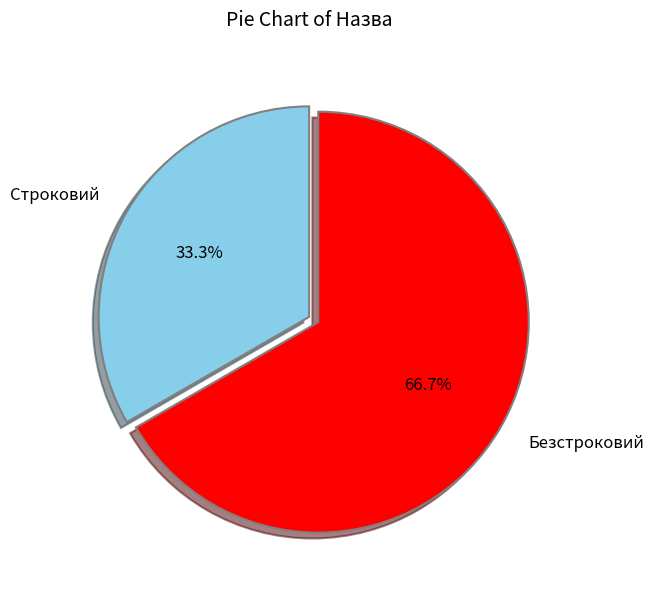

What percentage is the Строковий slice, to the nearest percent?

33%